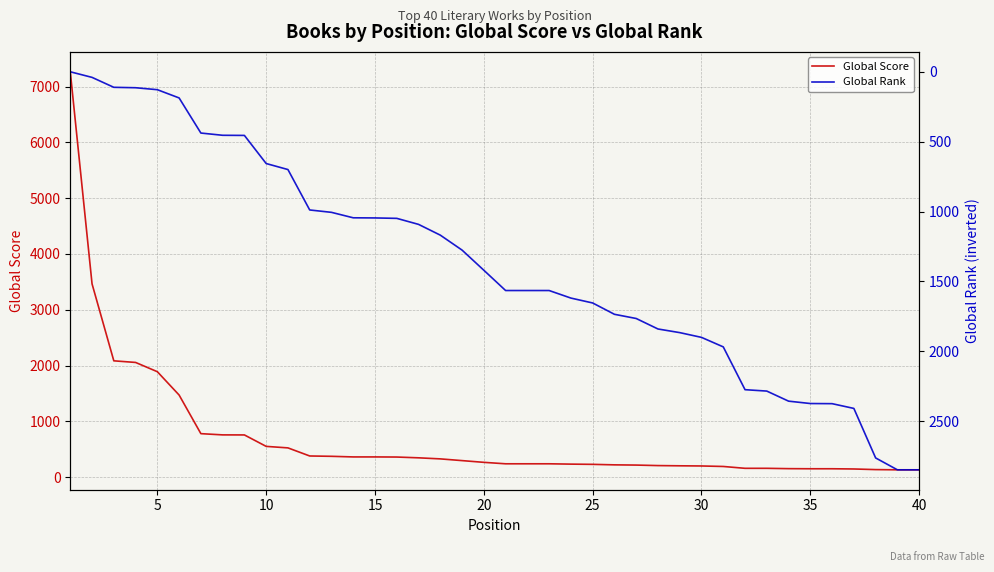

How many data points in Global Rank are less than 1565?

20